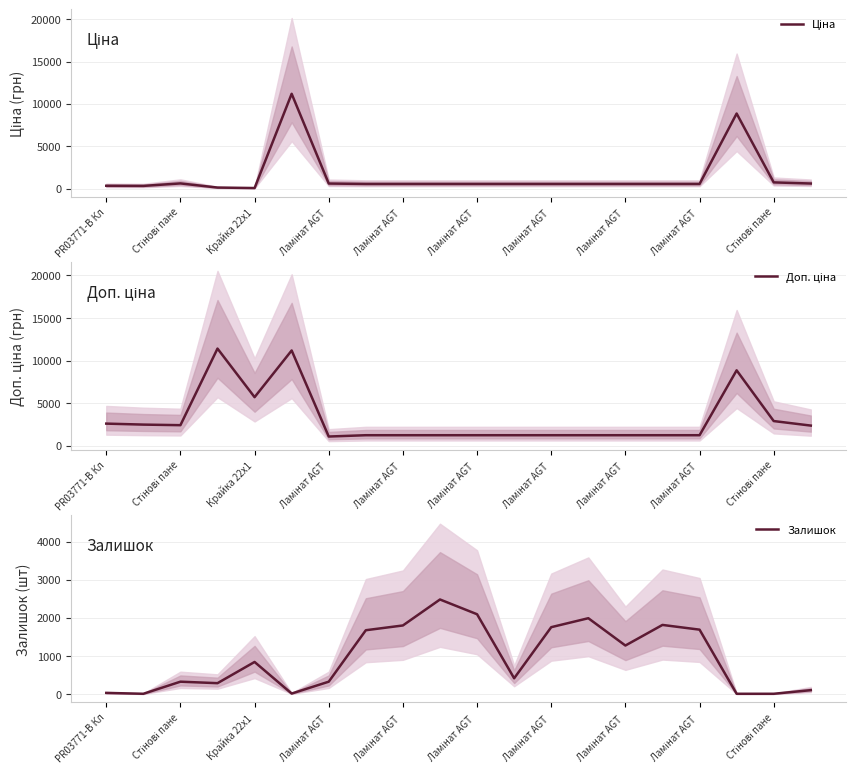

Is it true that Доп. ціна equals 8856.7 at 17?

True